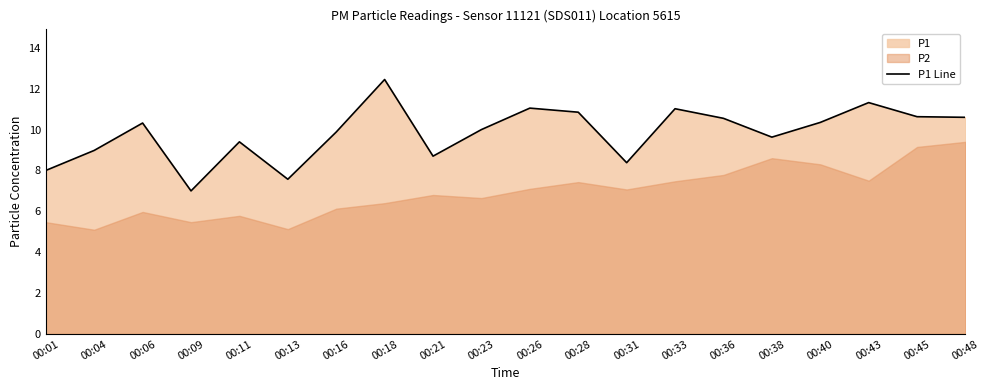

Reading left to right, what are all the values shown in this chart?

00:01=8.0	00:04=9.0	00:06=10.3	00:09=7.0	00:11=9.4	00:13=7.6	00:16=9.9	00:18=12.4	00:21=8.7	00:23=10.0	00:26=11.1	00:28=10.8	00:31=8.4	00:33=11.0	00:36=10.6	00:38=9.6	00:40=10.3	00:43=11.3	00:45=10.6	00:48=10.6